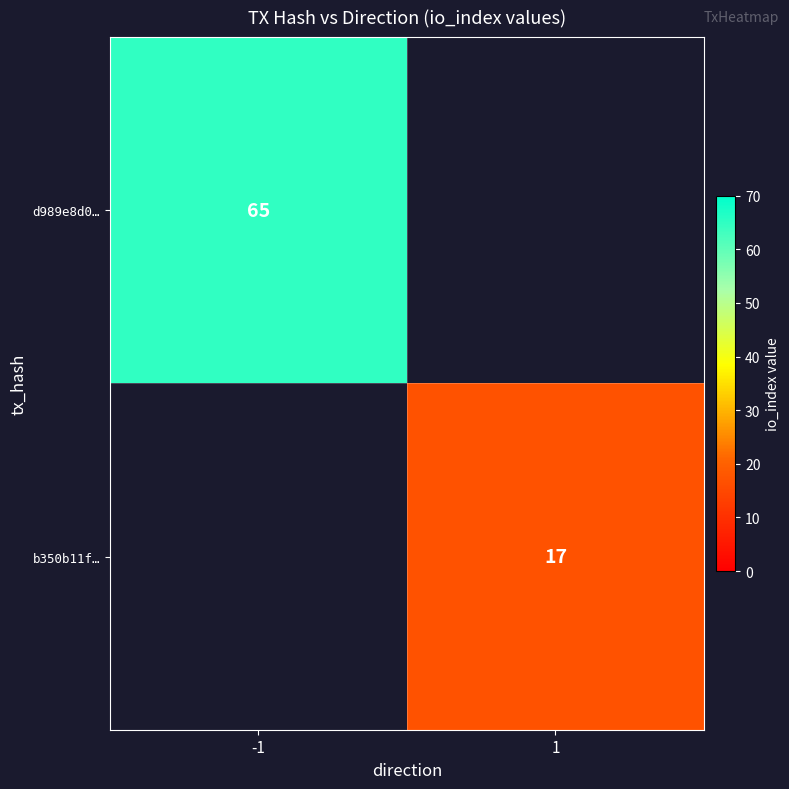

What is the spread (max minus min) of values at -1?

65